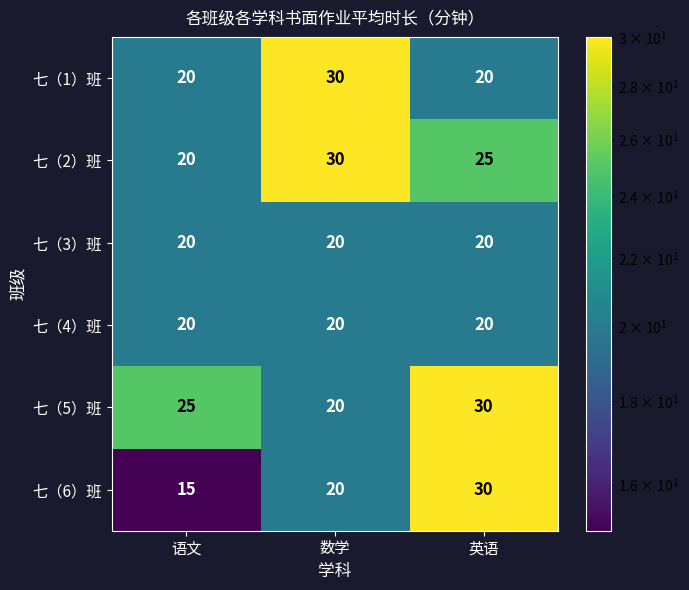

Which series has the largest range (max minus min)?

七（6）班